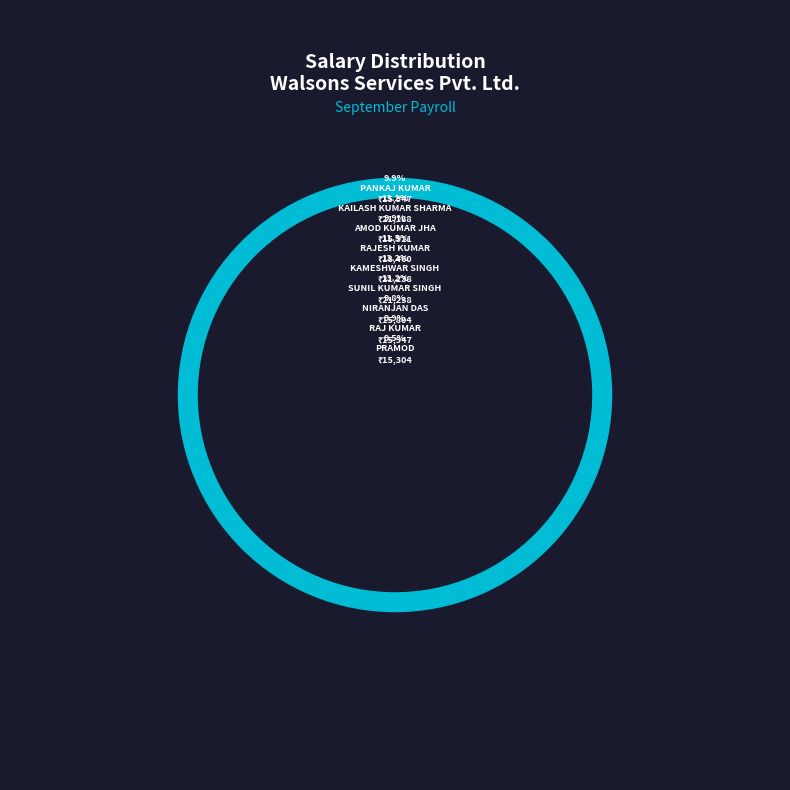

Count the number of slices in the pie.

9